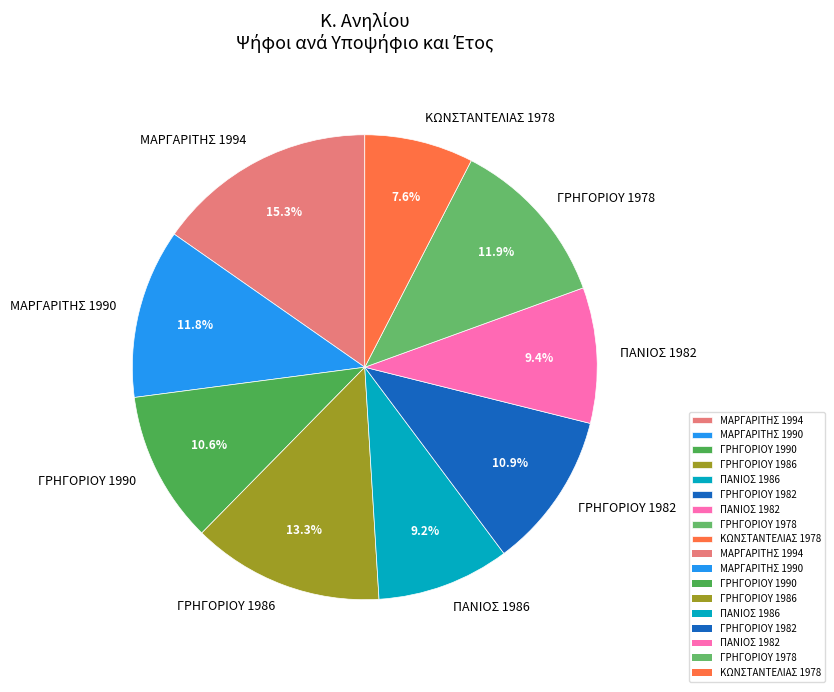

Does ΠΑΝΙΟΣ 1982 account for over 50% of the chart?

No